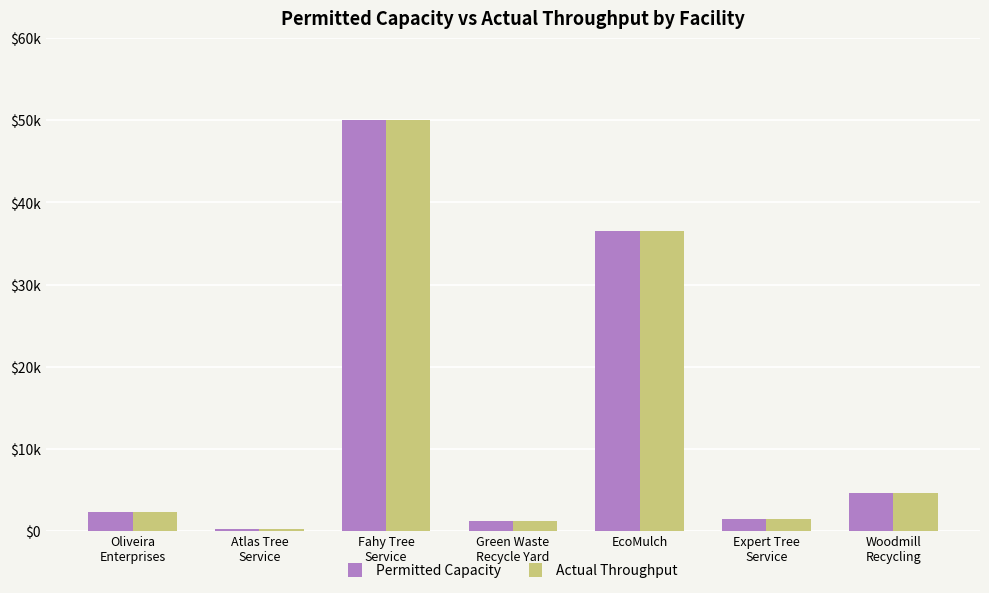

Rank the categories by Actual Throughput value from lowest to highest.

Atlas Tree
Service, Green Waste
Recycle Yard, Expert Tree
Service, Oliveira
Enterprises, Woodmill
Recycling, EcoMulch, Fahy Tree
Service